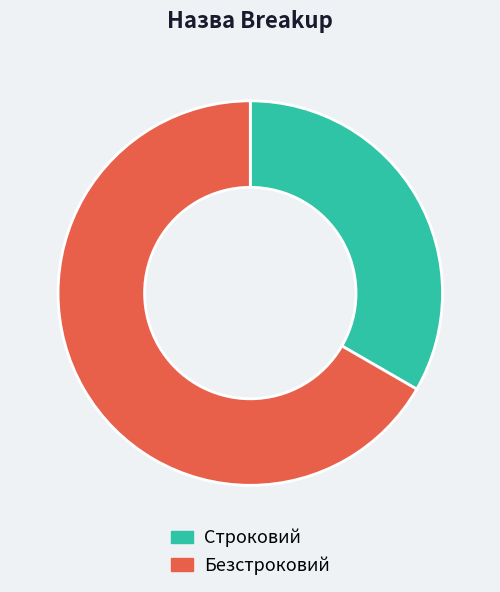

How many slices are in this pie chart?

2